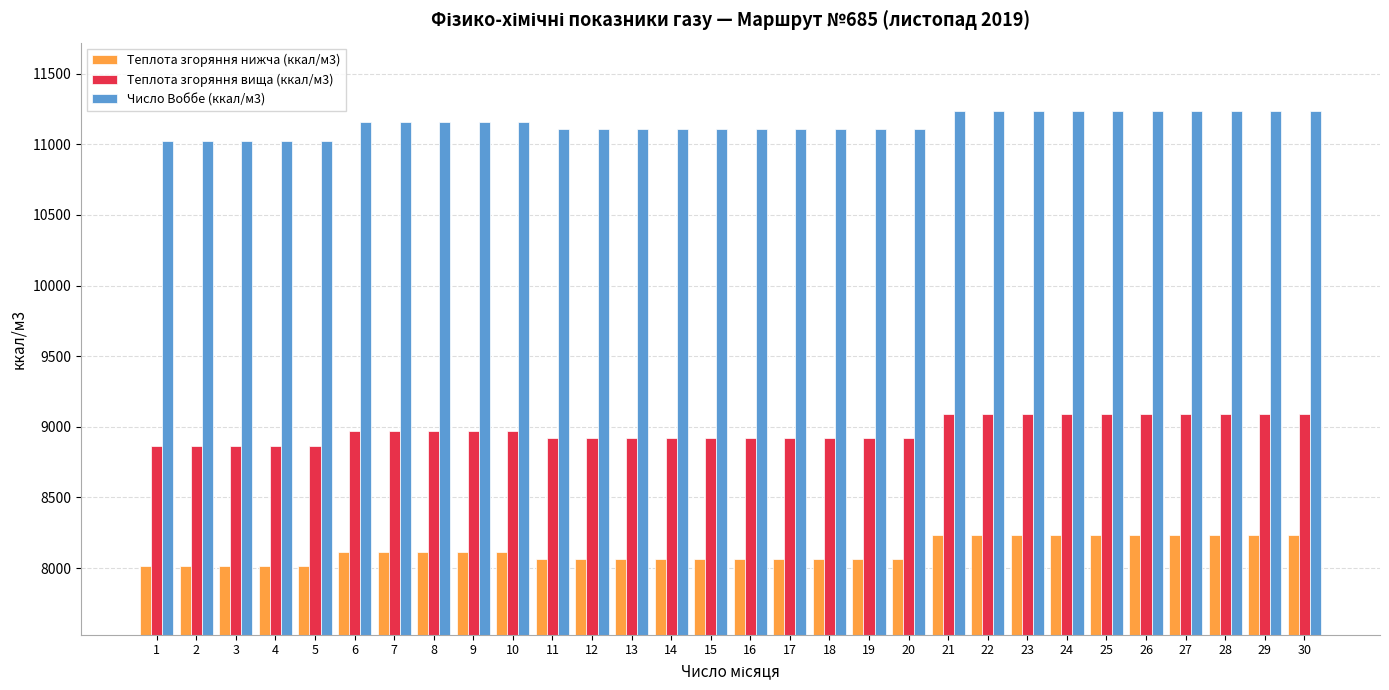

What is the spread (max minus min) of values at 26?

3001.0